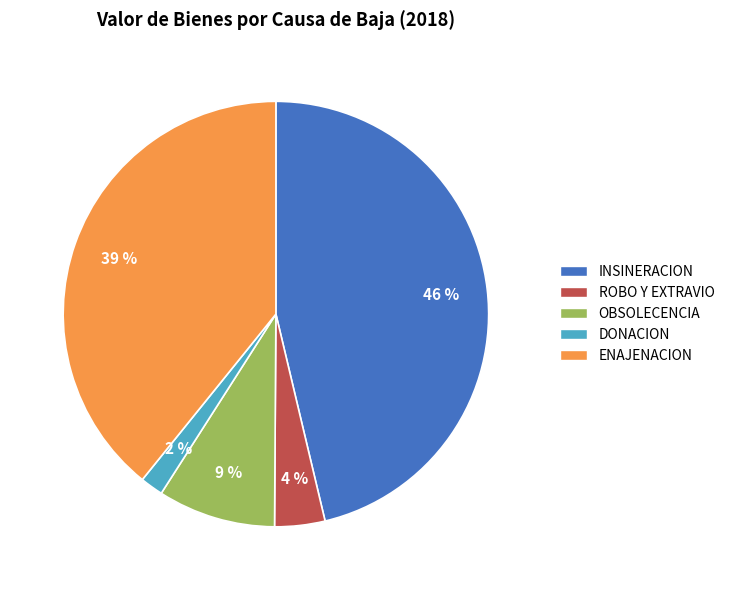

To the nearest percent, what is the difference between the ENAJENACION and ROBO Y EXTRAVIO slice percentages?

35%